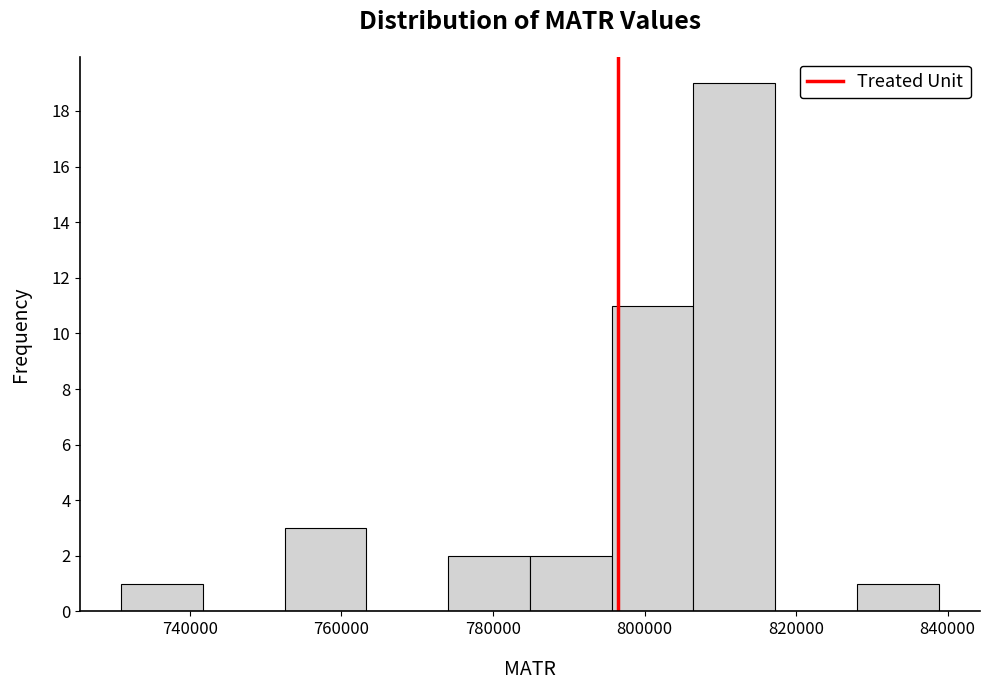

Reading left to right, list every bar in this chart as the range it spans on the x-axis followed by its height. Neither the bar edges nor the heights are printed on the chart, so give them approximately, as read against the axes.

730000 to 742000: 1
742000 to 752000: 0
752000 to 764000: 3
764000 to 774000: 0
774000 to 784000: 2
784000 to 796000: 2
796000 to 806000: 11
806000 to 818000: 19
818000 to 828000: 0
828000 to 838000: 1